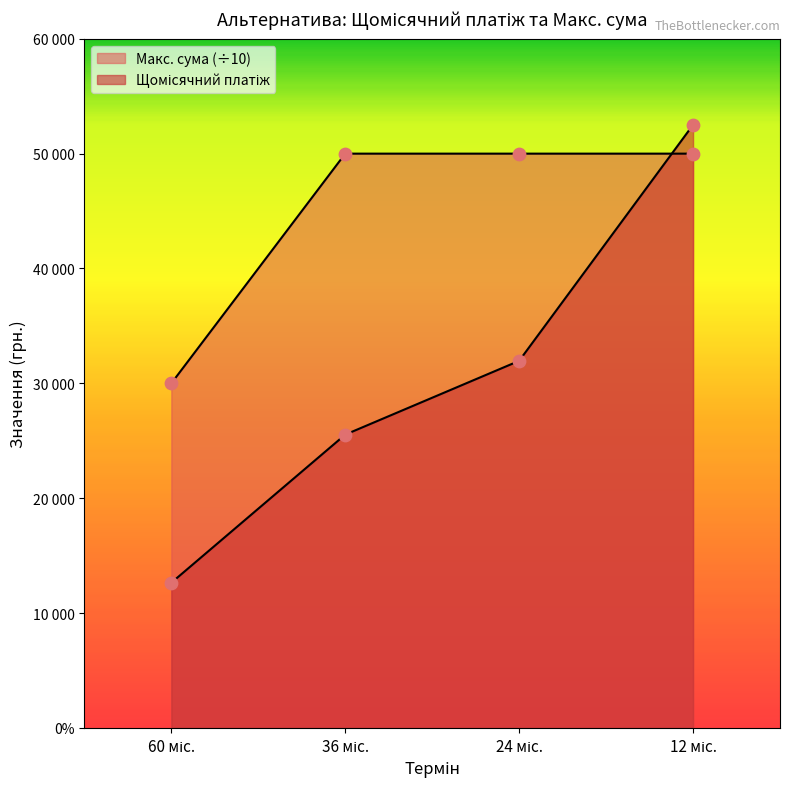

Which series reaches the maximum Y coordinate?

Щомісячний платіж